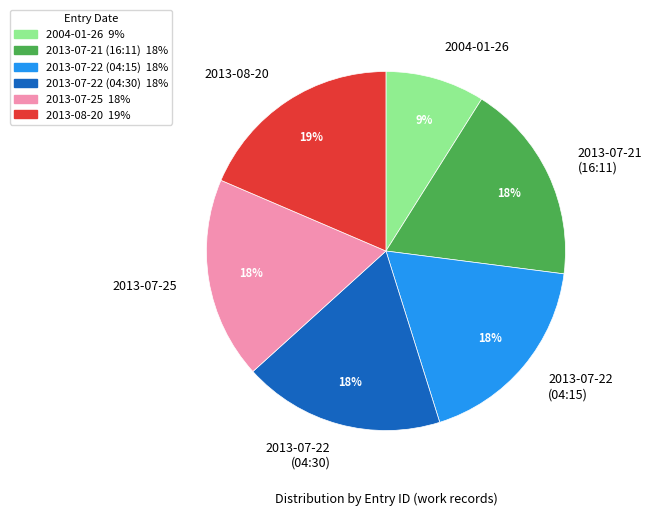

Approximately how many times larger is the value at 2013-07-21 (16:11) compared to 2004-01-26?

2.0